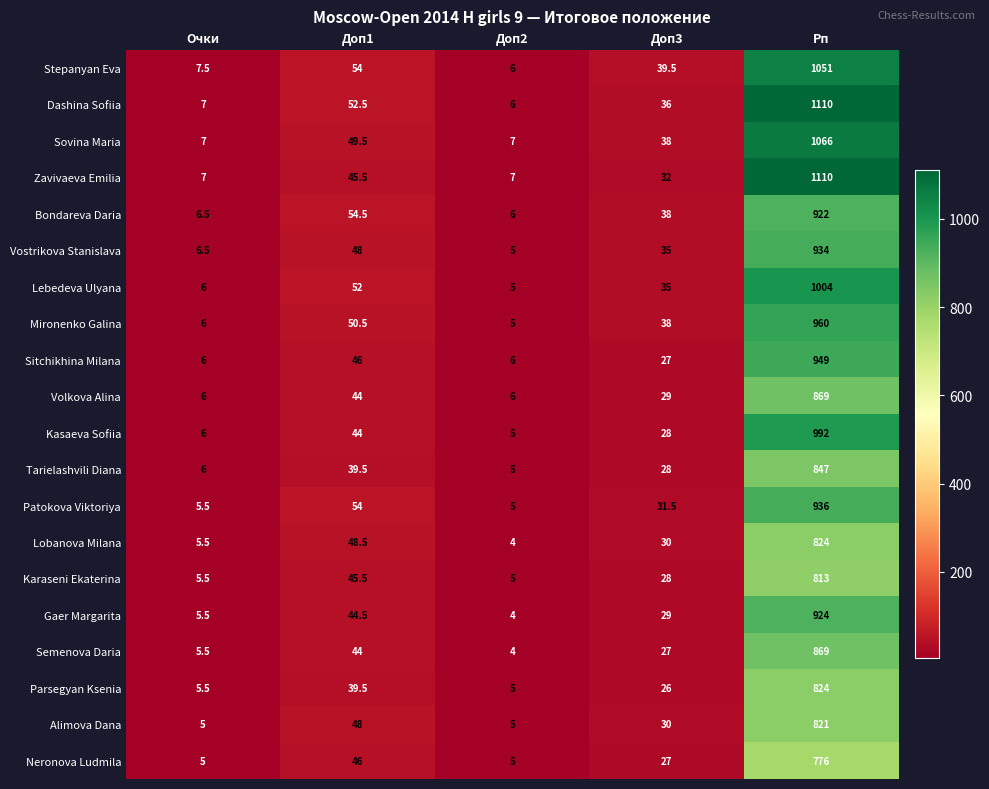

Which series has the largest total across all categories?

Dashina Sofiia